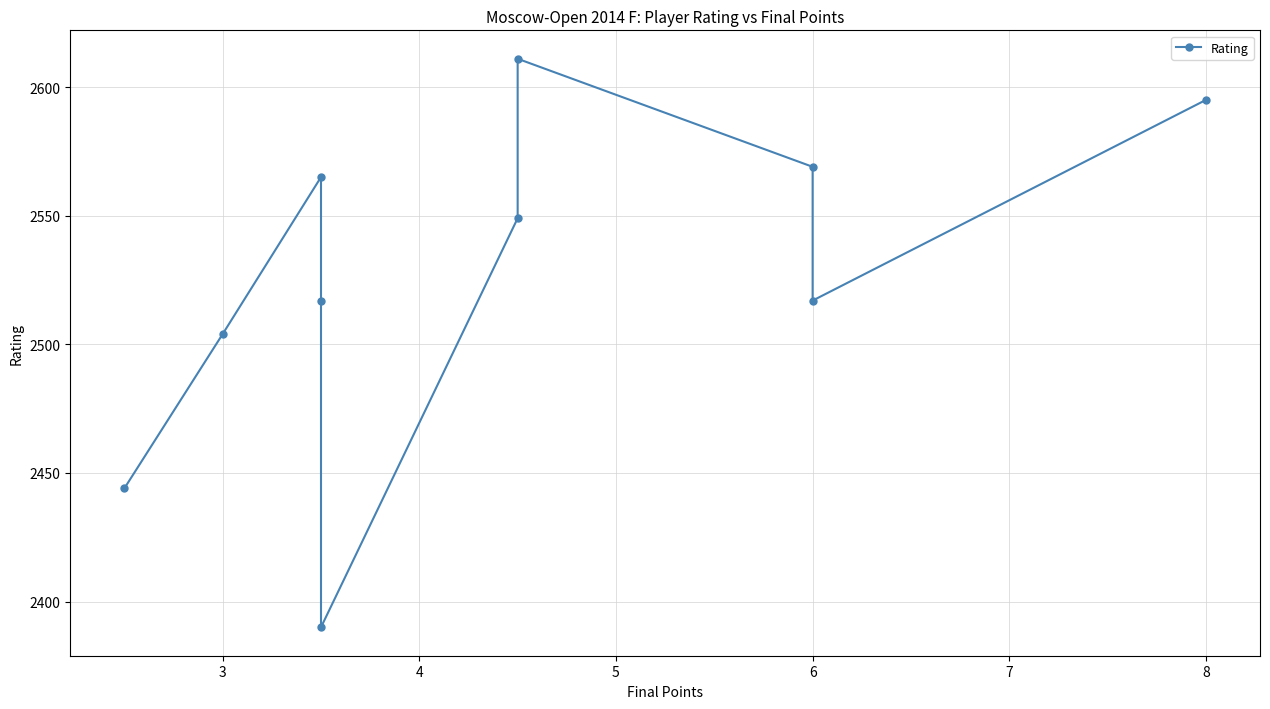

What is the greatest value displayed?

2611